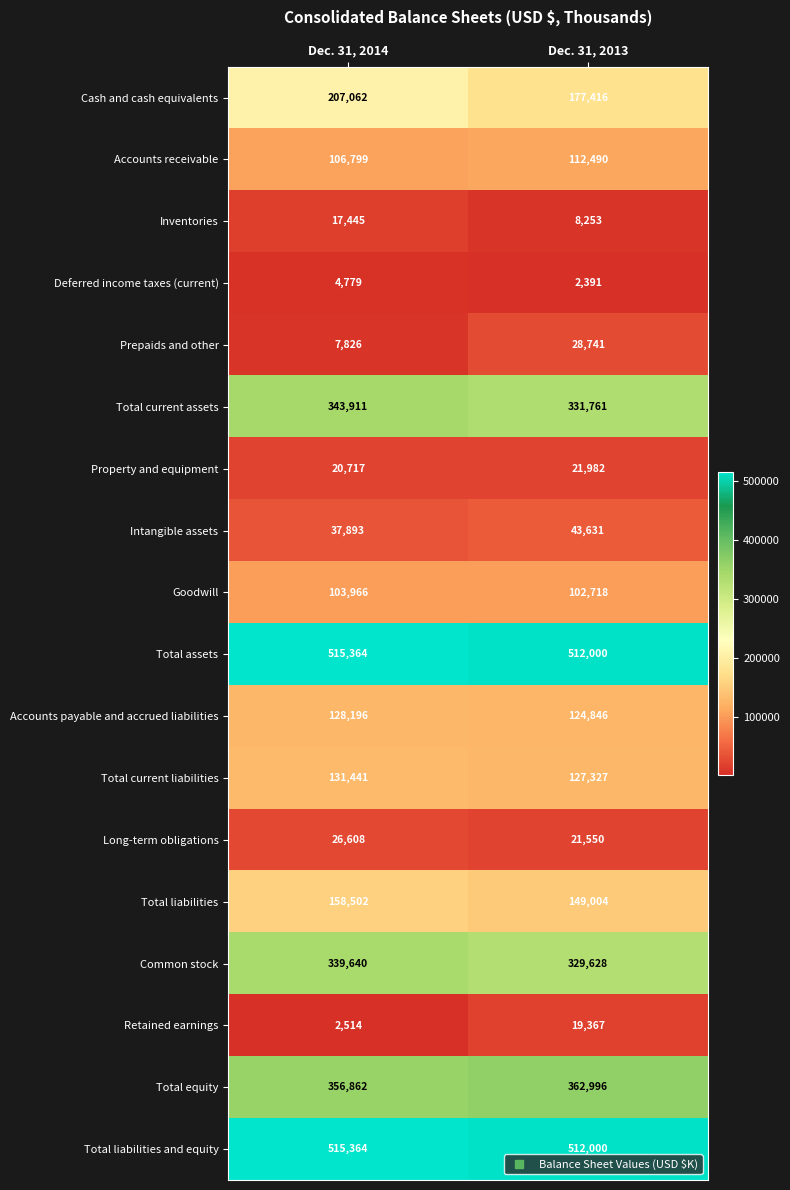

Rank the categories by Total liabilities value from lowest to highest.

Dec. 31, 2013, Dec. 31, 2014